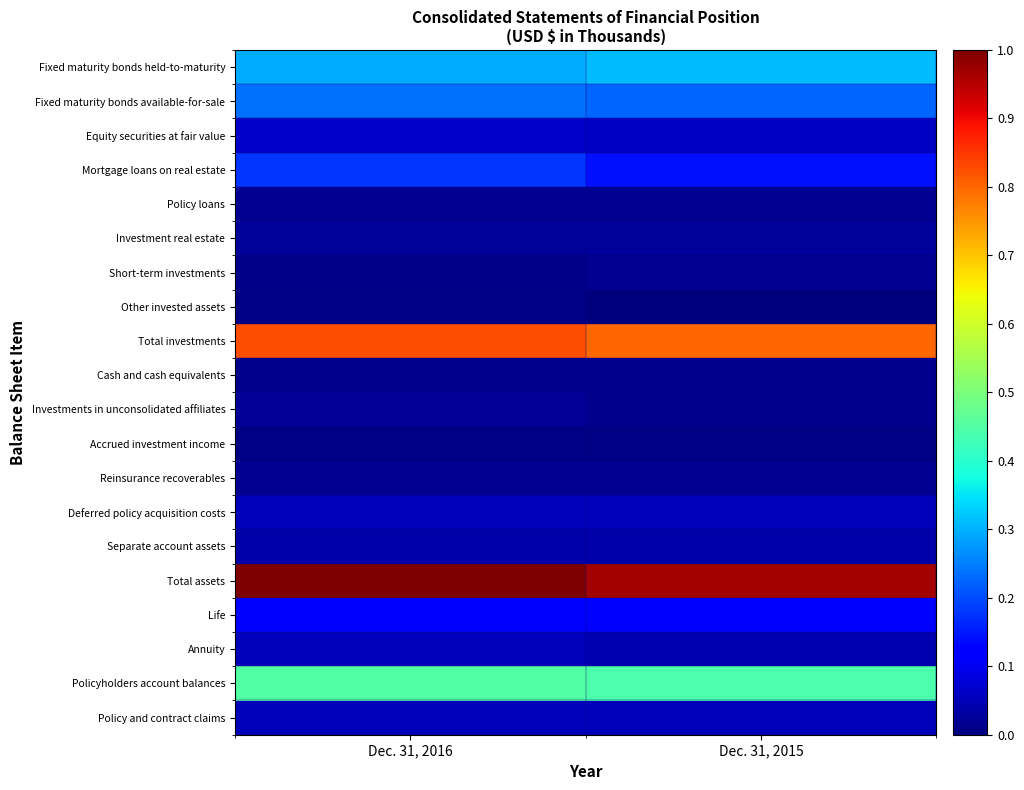

List the series in order of their peak value, lowest first.

Other invested assets, Accrued investment income, Cash and cash equivalents, Policy loans, Reinsurance recoverables, Short-term investments, Investments in unconsolidated affiliates, Investment real estate, Separate account assets, Annuity, Policy and contract claims, Deferred policy acquisition costs, Equity securities at fair value, Life, Mortgage loans on real estate, Fixed maturity bonds available-for-sale, Fixed maturity bonds held-to-maturity, Policyholders account balances, Total investments, Total assets